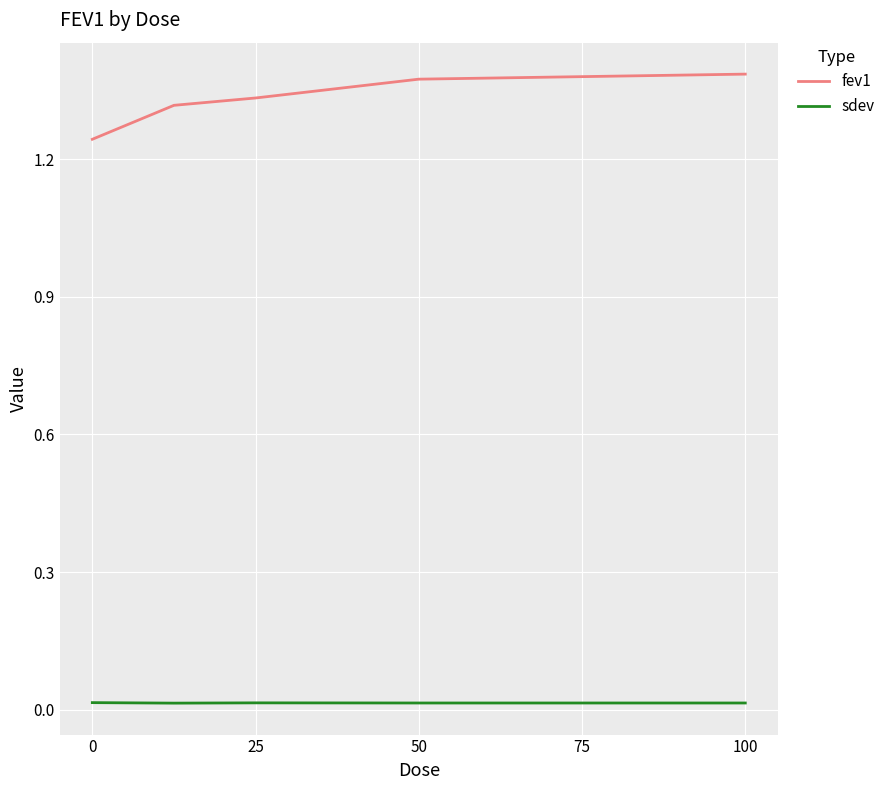

True or false: fev1 has more than 1 interior local peaks.

False